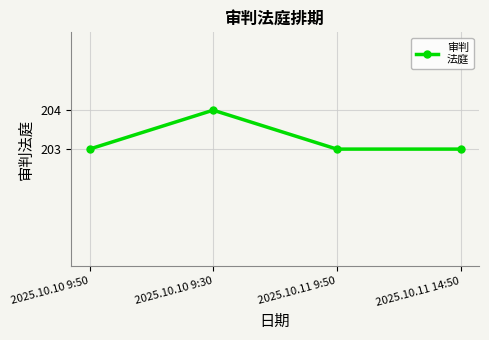

Approximately how many times larger is the value at 2025.10.11 14:50 compared to 2025.10.10 9:30?

1.0